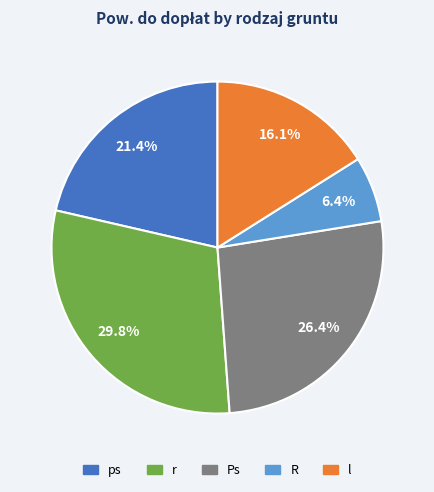

Between R and l, which is larger?

l